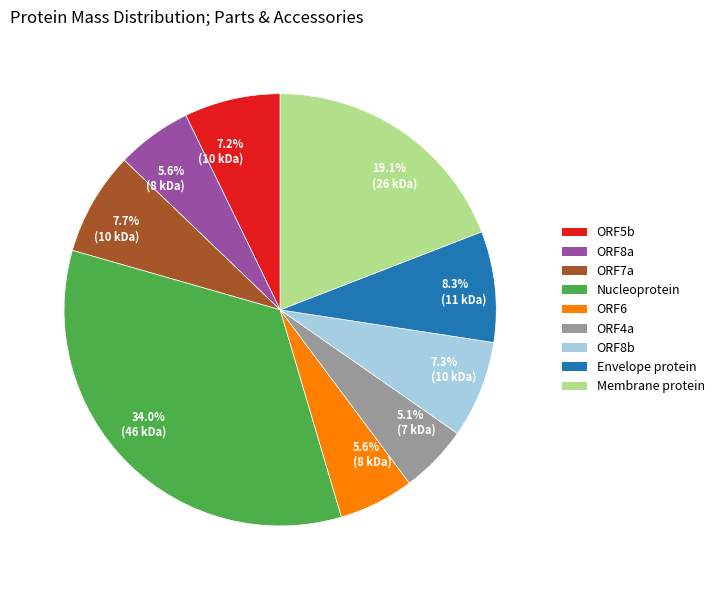

Does any single category account for the majority?

No